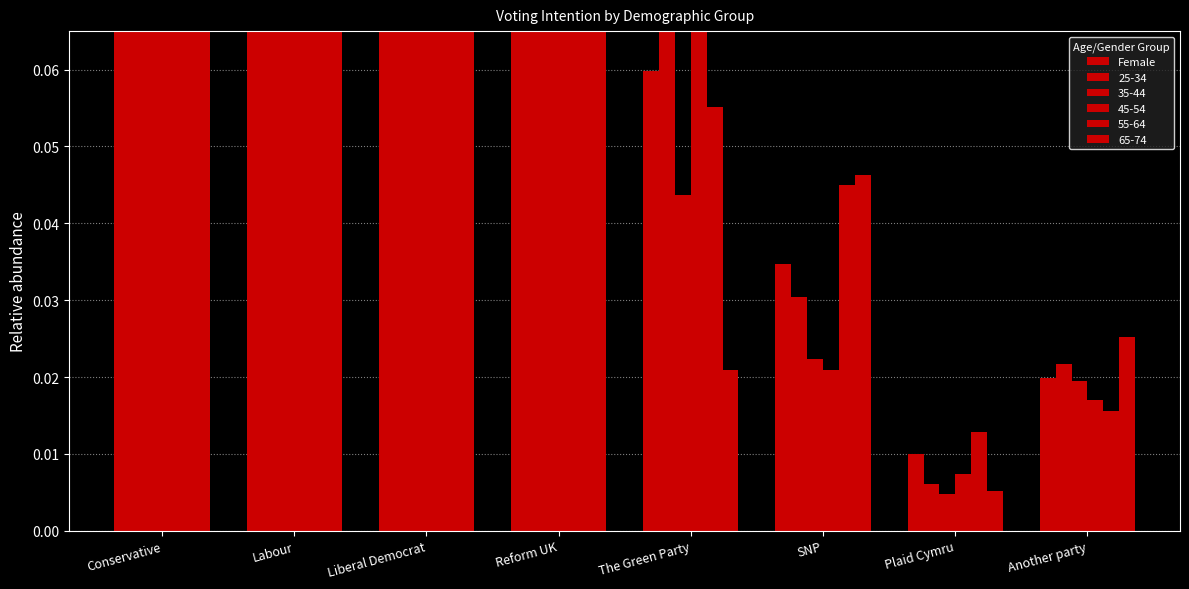

What position from the left is SNP?

6